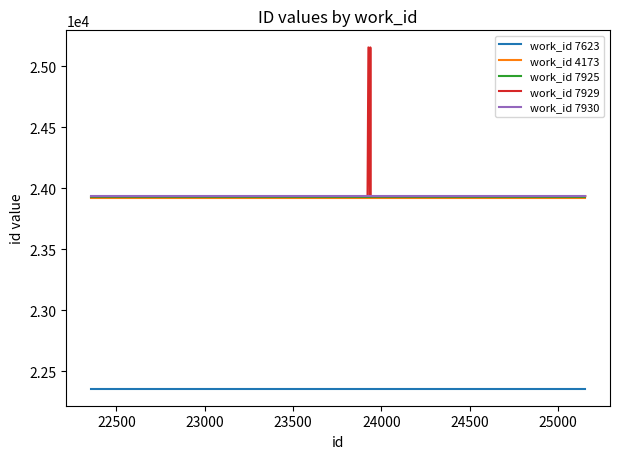

True or false: work_id 4173 and work_id 7623 intersect in this chart.

False